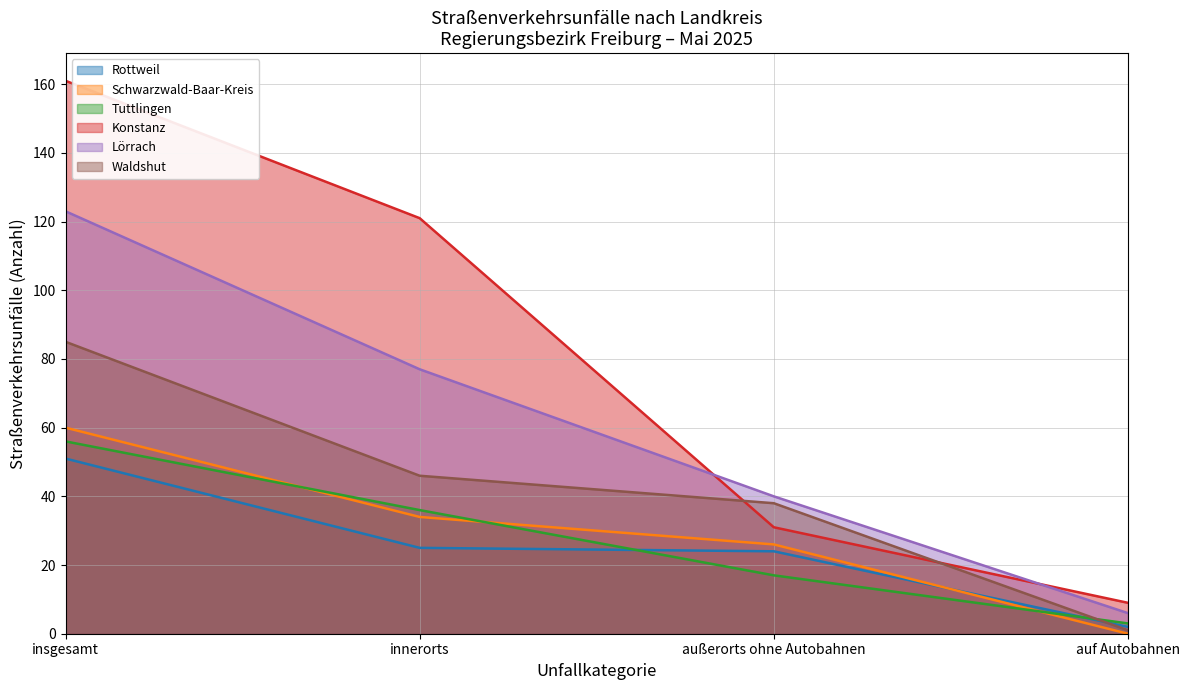

At which category does the chart reach its peak across all series?

insgesamt